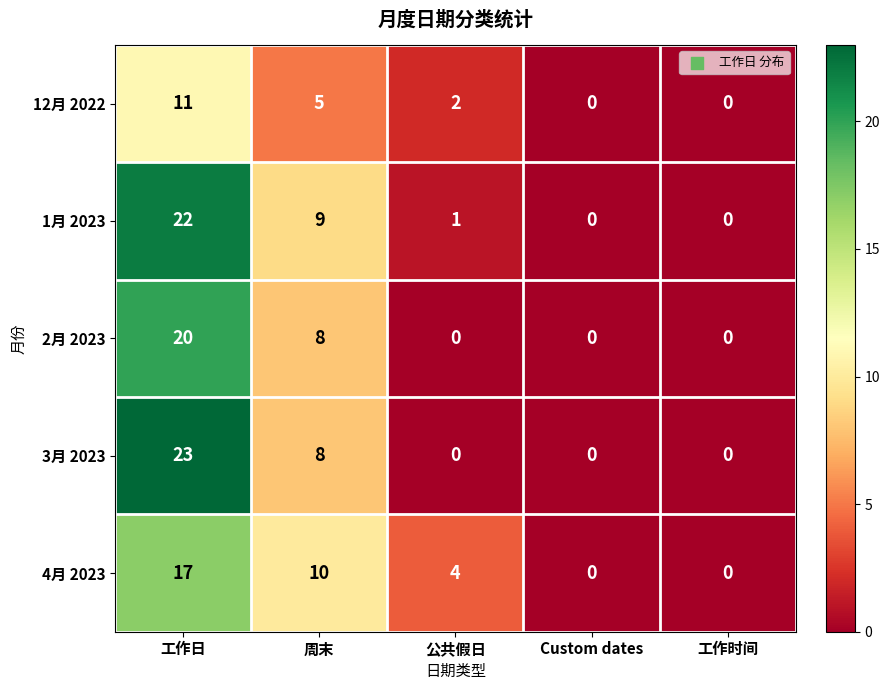

What is the spread (max minus min) of values at 周末?

5